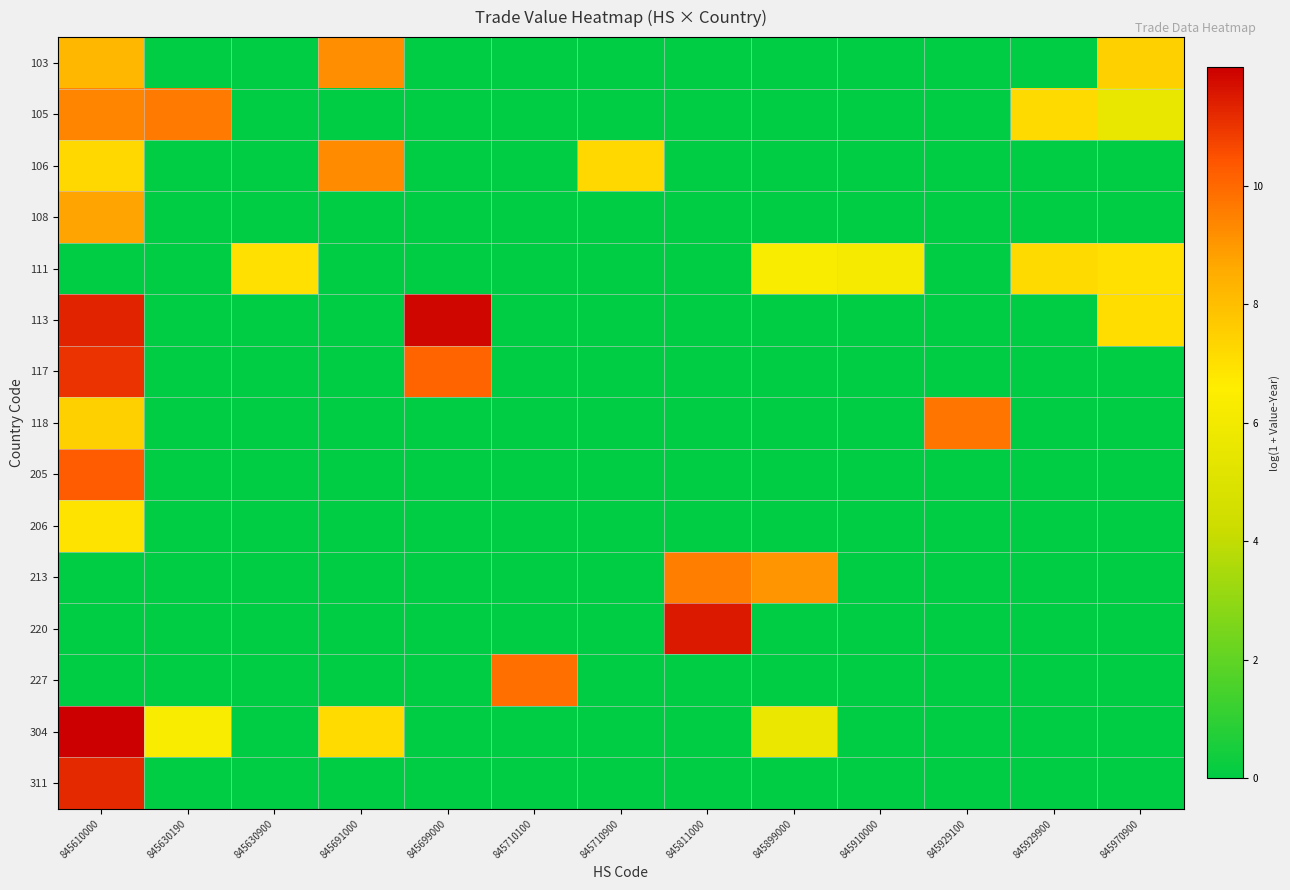

At which category is the sum across all series the highest?

845610000